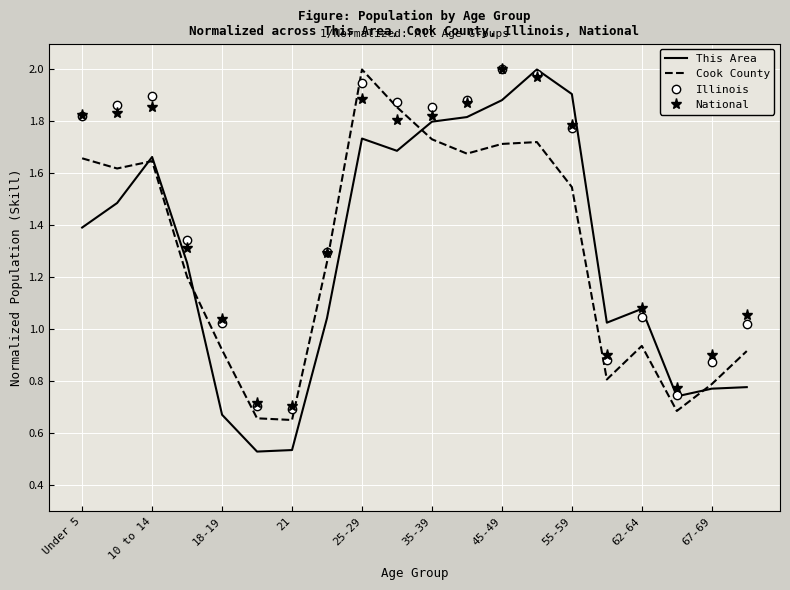

Which series has the largest range (max minus min)?

This Area